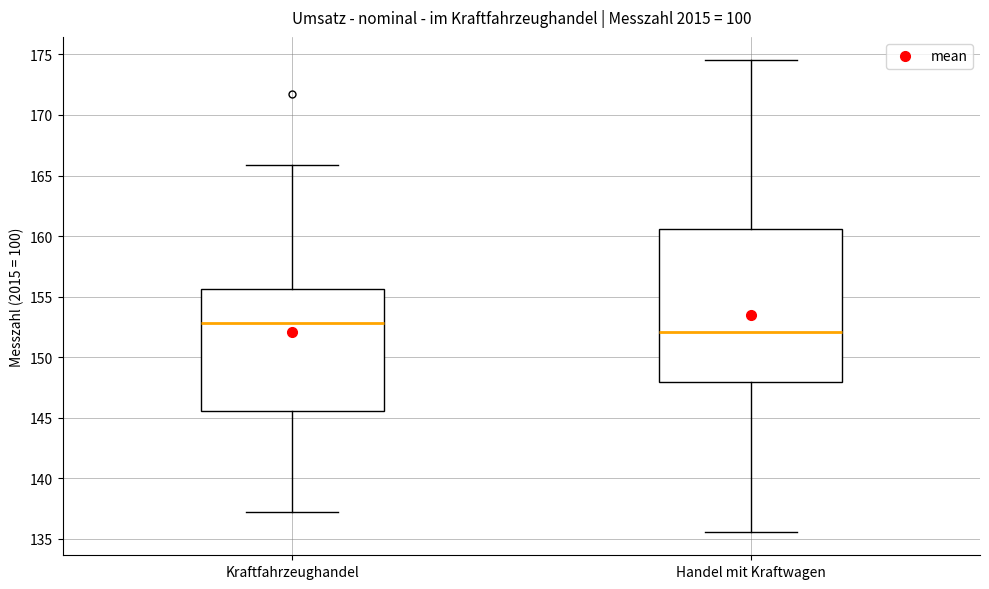

Which box's median line is the highest?

Kraftfahrzeughandel